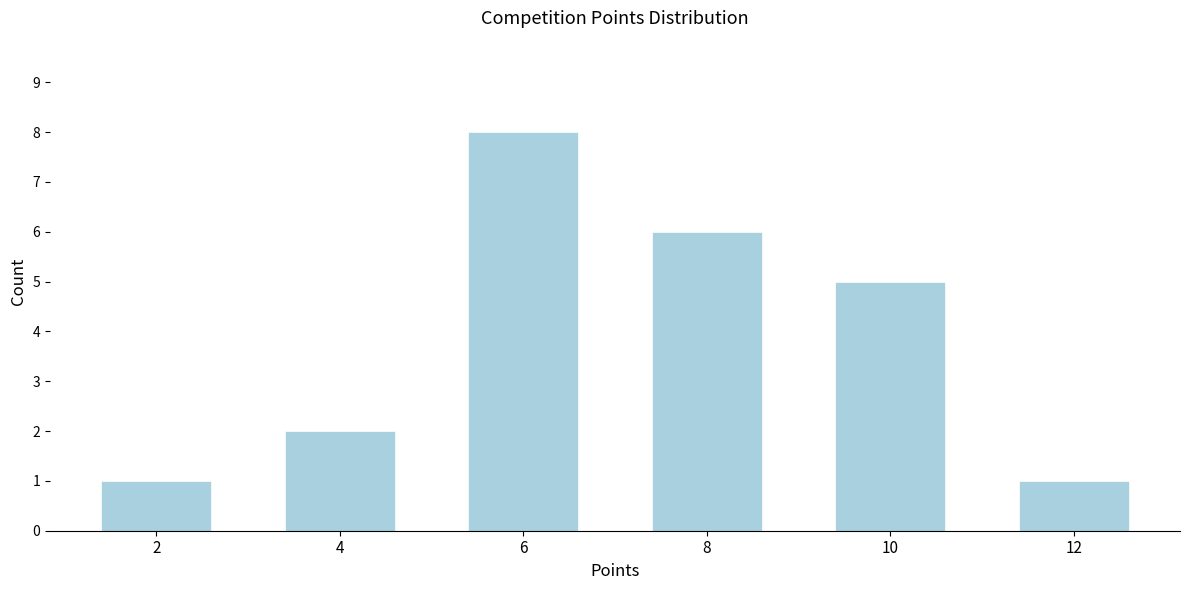

Reading left to right, transcribe all the data shown in this chart.

2=1	4=2	6=8	8=6	10=5	12=1